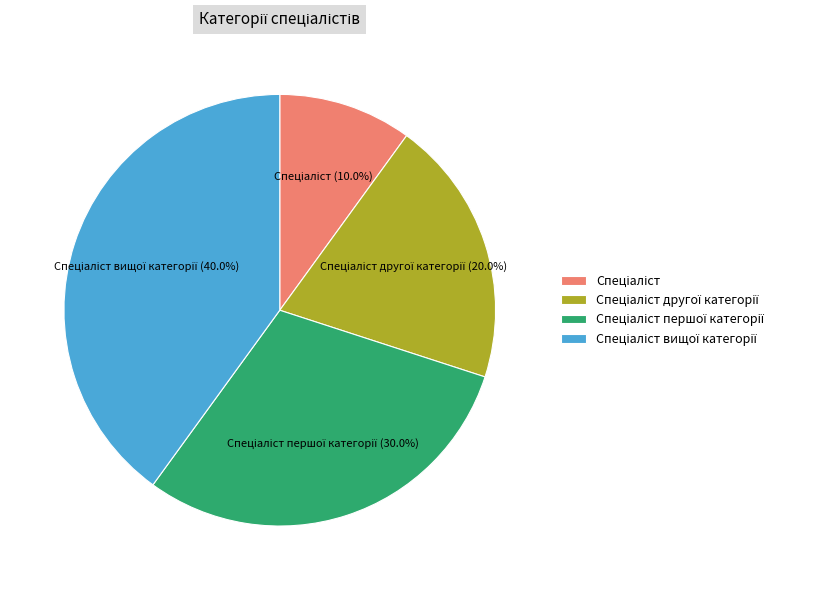

Is there a majority slice in this chart?

No